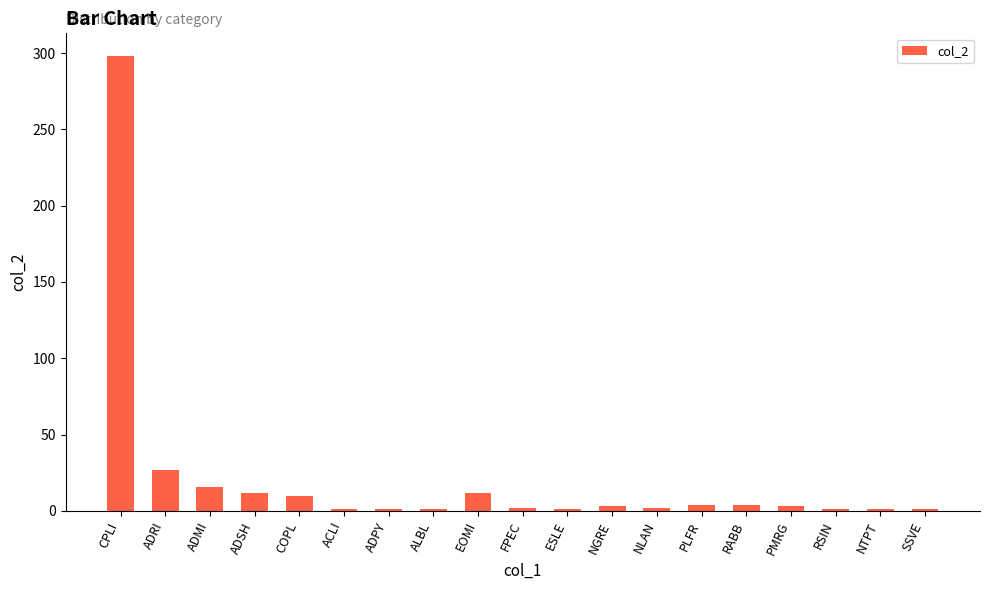

What is the average value?

21